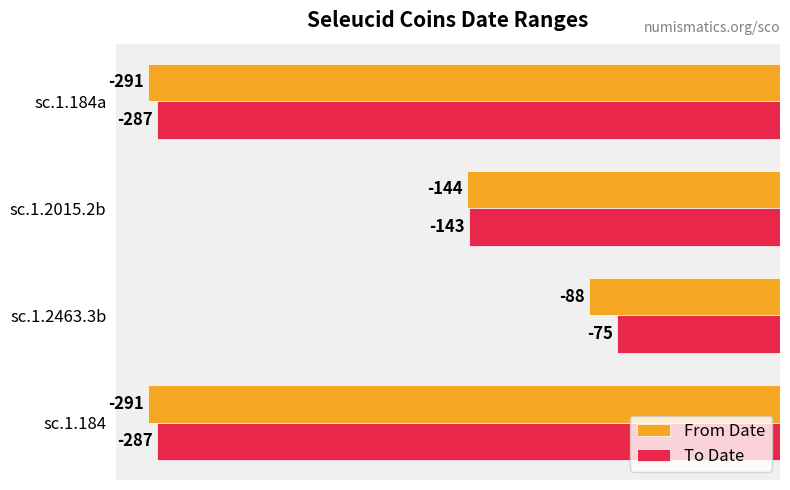

What is the difference between the maximum and minimum values in the To Date series?

212